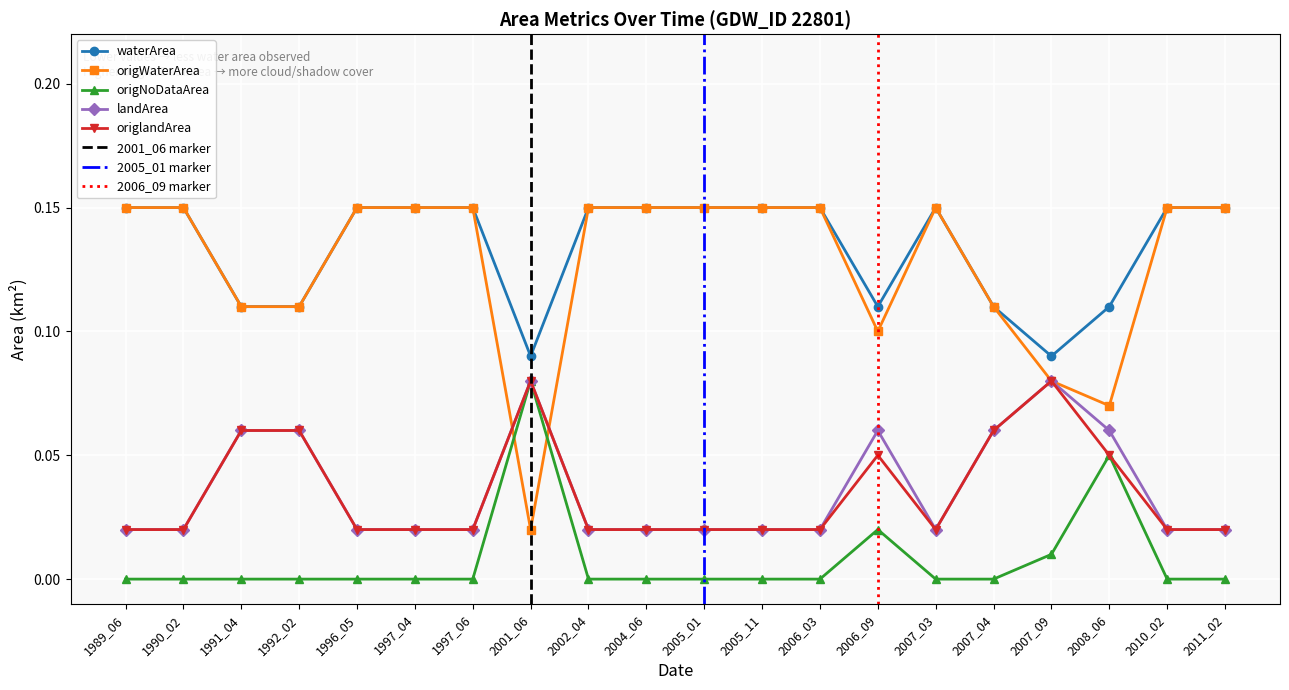

True or false: landArea has a value of 0.0 at 2010_02.

True